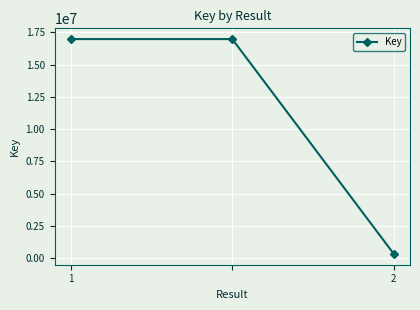

Count the values in the range 314931 to 16974023.

3